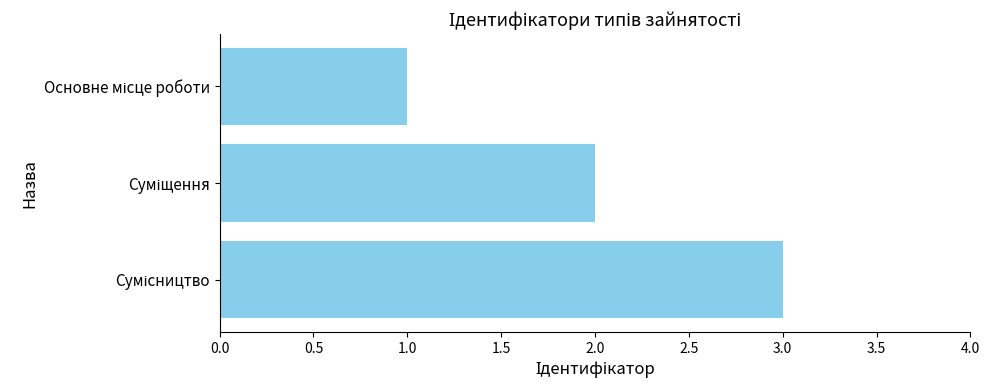

Does the chart contain any negative values?

No